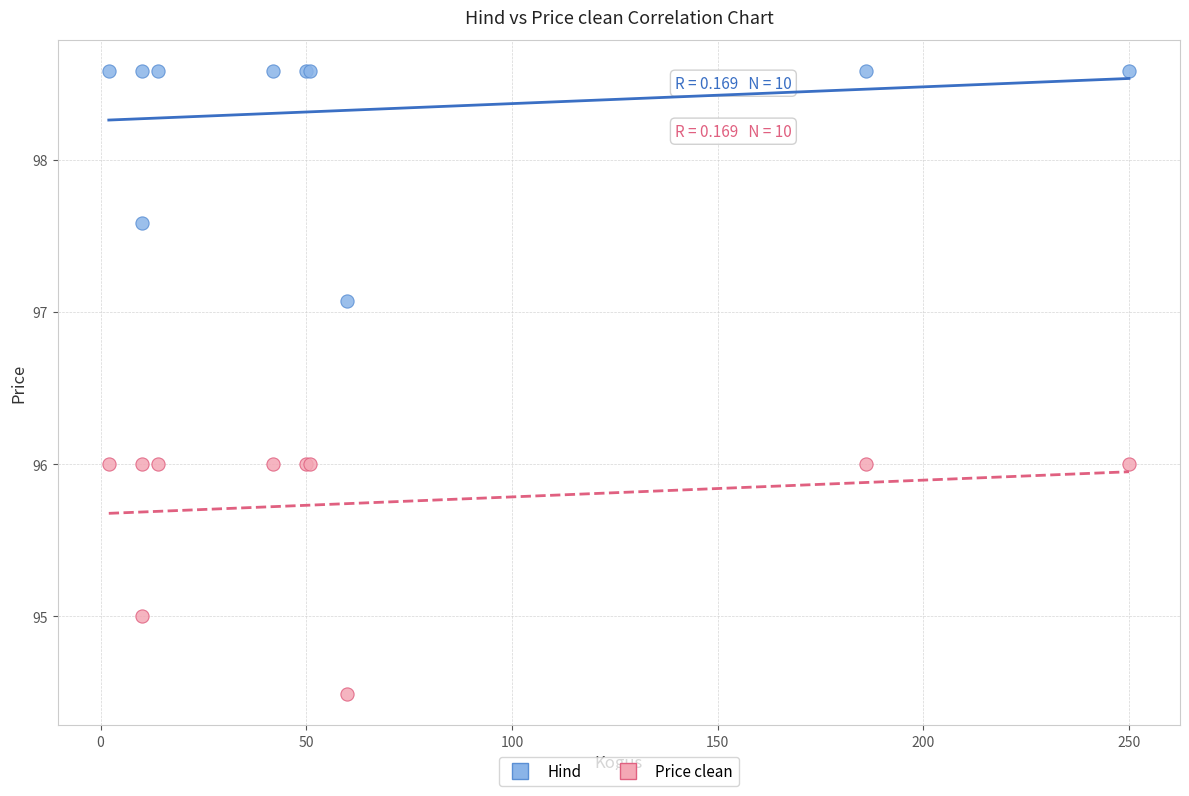

Which series reaches the maximum Y coordinate?

Hind